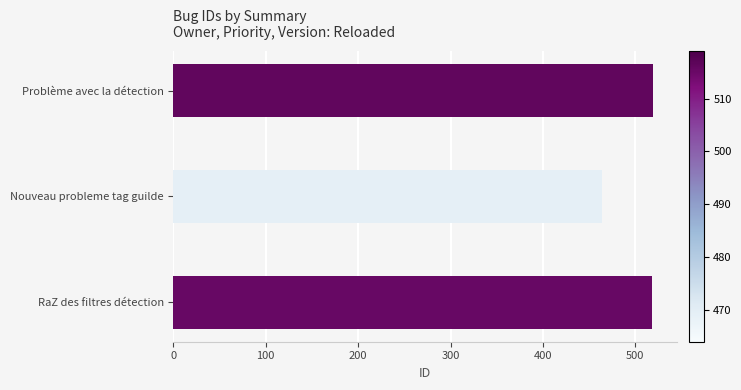

Approximately how many times larger is the value at RaZ des filtres détection compared to Nouveau probleme tag guilde?

1.1